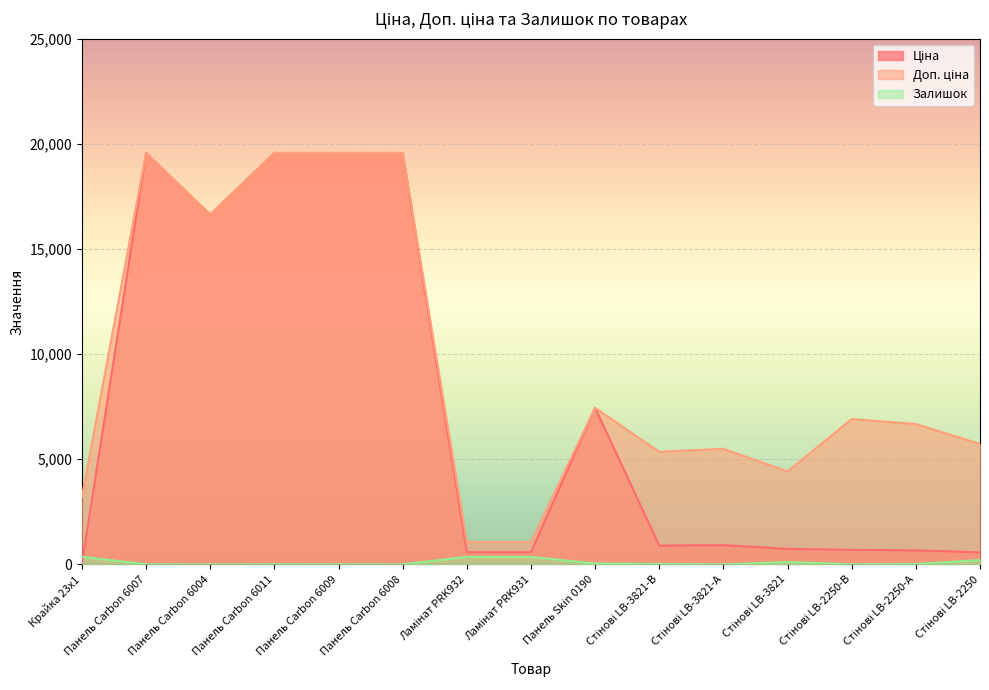

At which label is Доп. ціна closest to 10312?

Панель Skin 0190